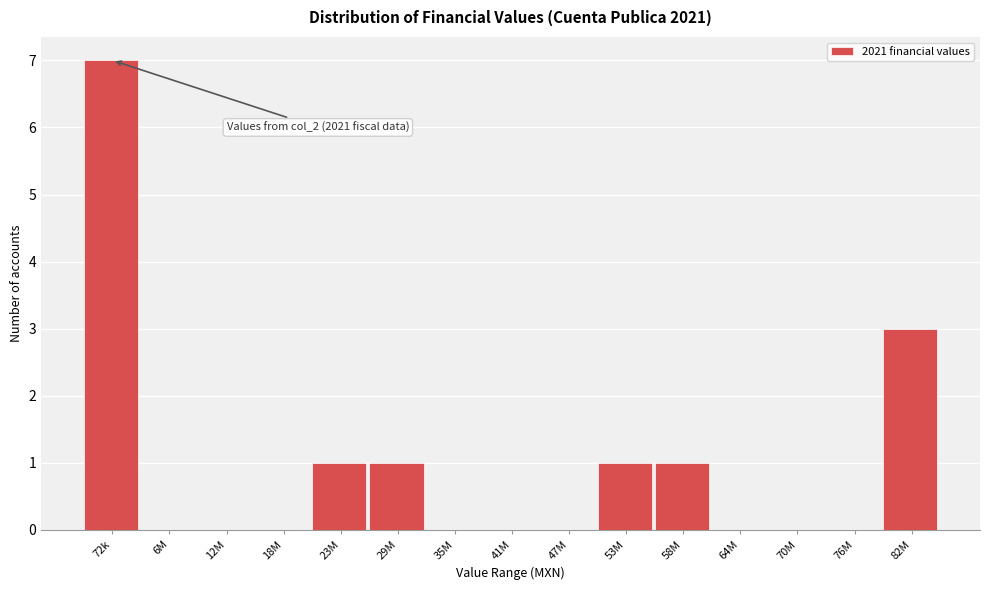

Reading right to left, transcribe all the data shown in this chart.

82M=3	76M=0	70M=0	64M=0	58M=1	53M=1	47M=0	41M=0	35M=0	29M=1	23M=1	18M=0	12M=0	6M=0	72k=7